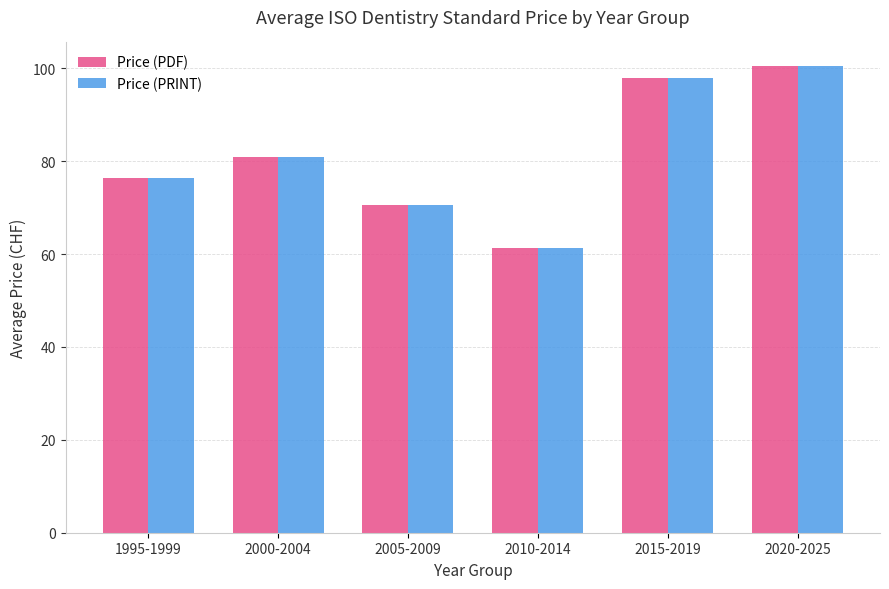

Reading left to right, transcribe all the data shown in this chart.

Price (PDF): 76.5	81.0	70.5	61.3	98.0	100.6
Price (PRINT): 76.5	81.0	70.5	61.3	98.0	100.6